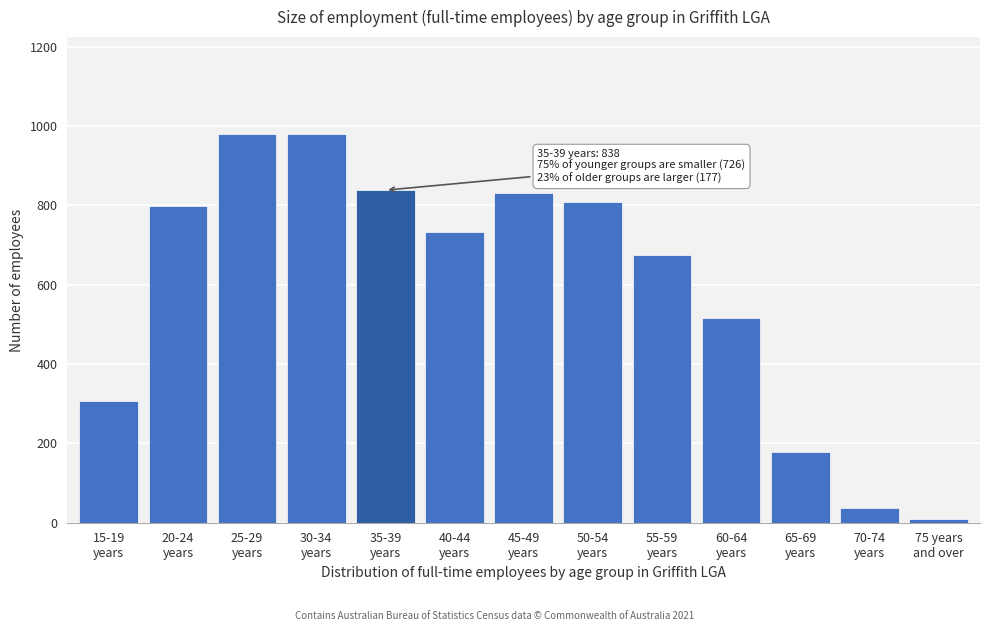

Reading right to left, extract all data points from this chart.

10	36	177	515	675	808	831	732	838	979	979	797	308